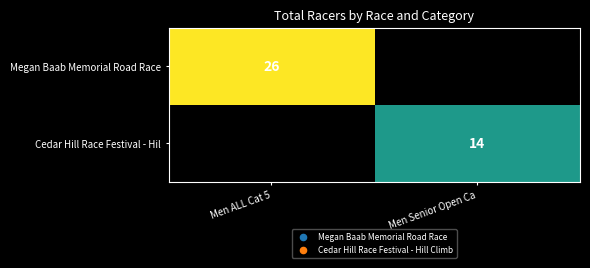

The Cedar Hill Race Festival - Hil series shows 20 at Men Senior Open Ca. True or false?

False